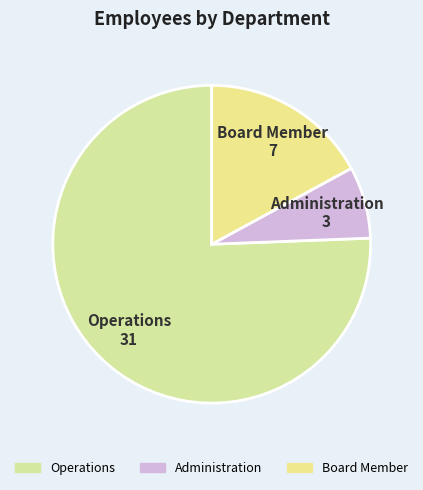

Which slice is the largest?

Operations